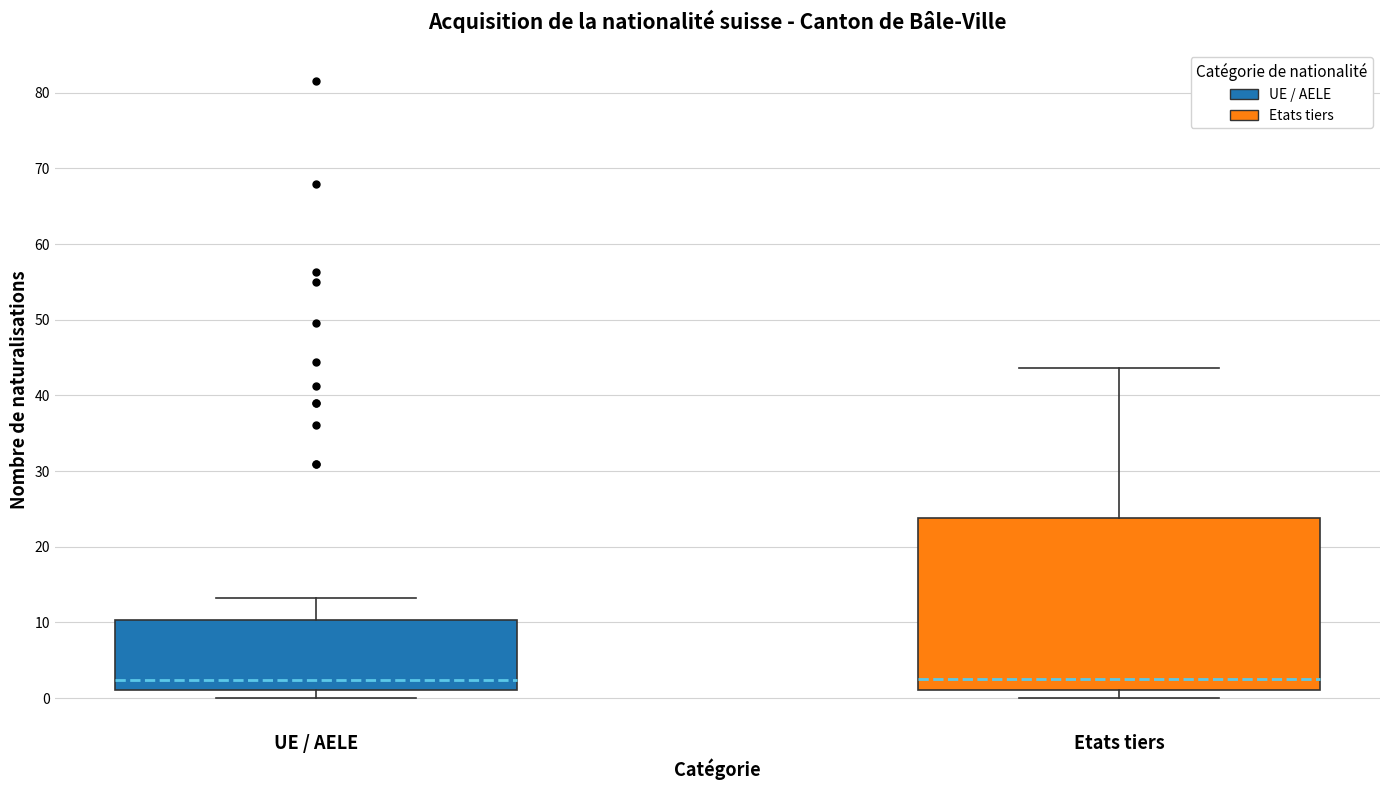

Reading left to right, read every box against the y-axis: the position of its median line, the range the box covers, and the ends of its whiskers. The values are not printed on the chart, so give them approximately, as read against the axis.

UE / AELE: median 2, box 1 to 10, whiskers 0 to 13
Etats tiers: median 3, box 1 to 24, whiskers 0 to 44